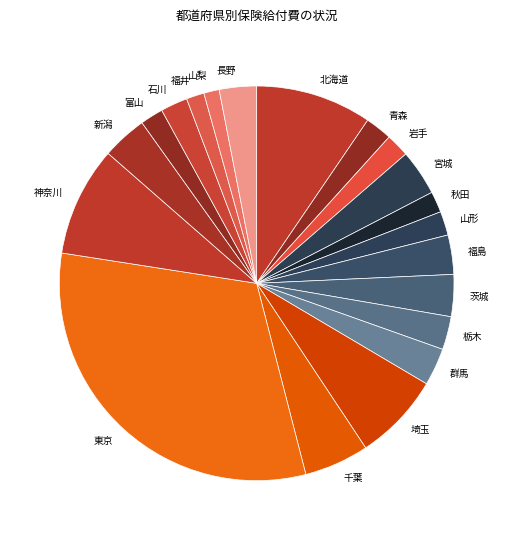

What is the largest slice in the pie chart?

東京